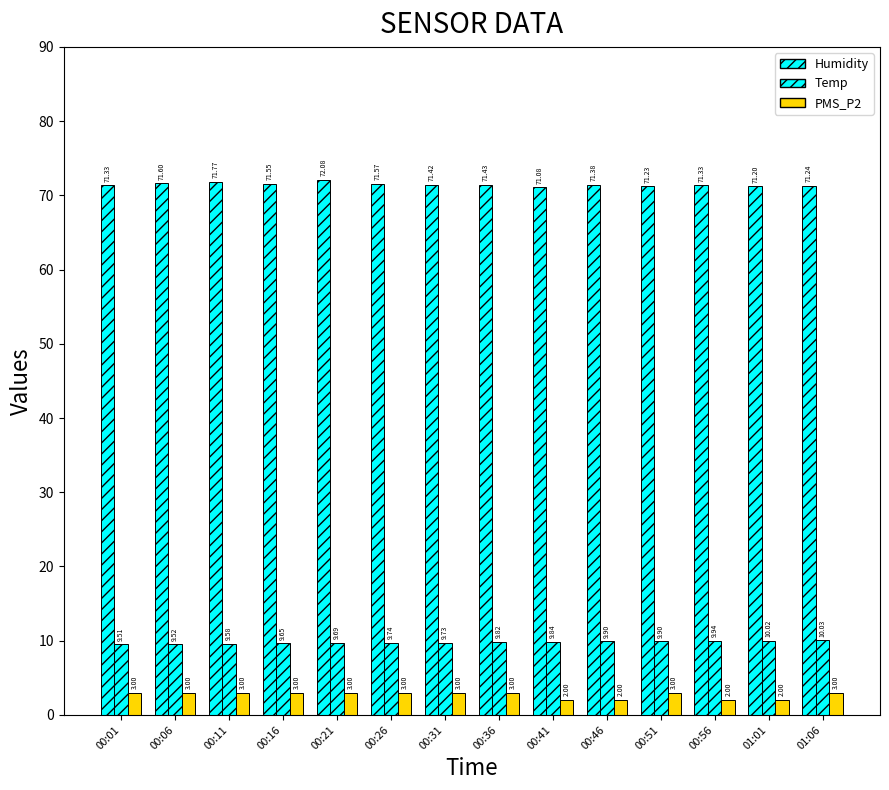

Is it true that PMS_P2 equals 4.7 at 00:31?

False